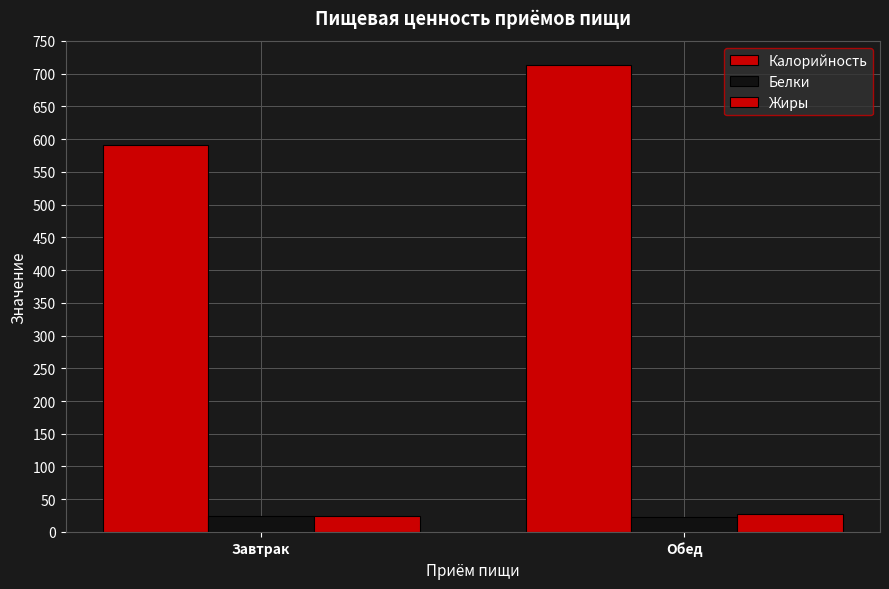

What is the difference between the Белки values at Обед and Завтрак?

1.2